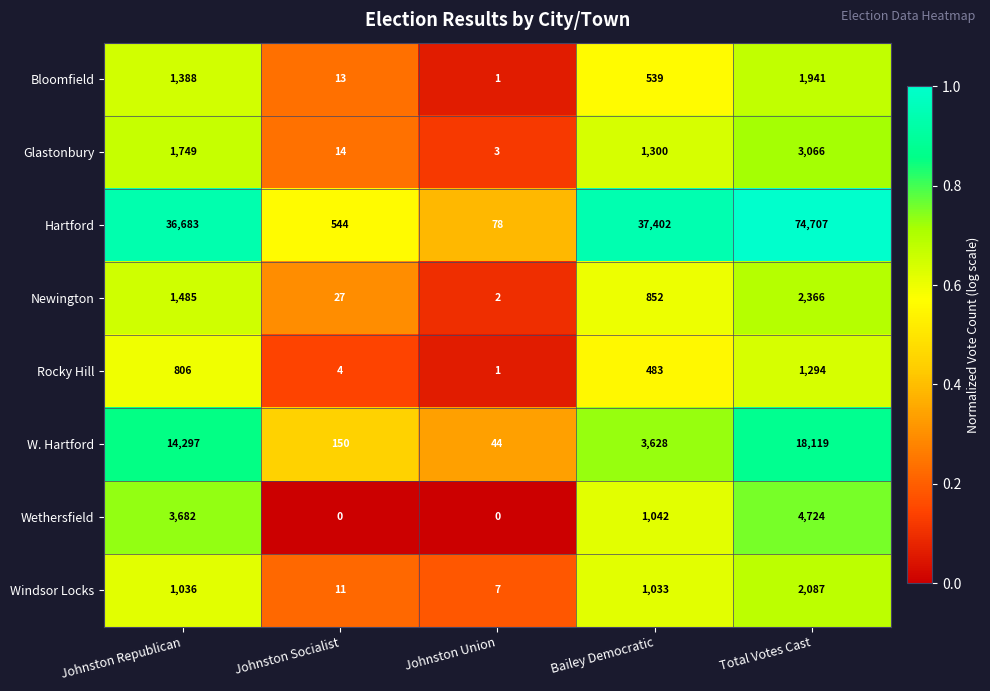

Which series has the widest spread of values?

Hartford